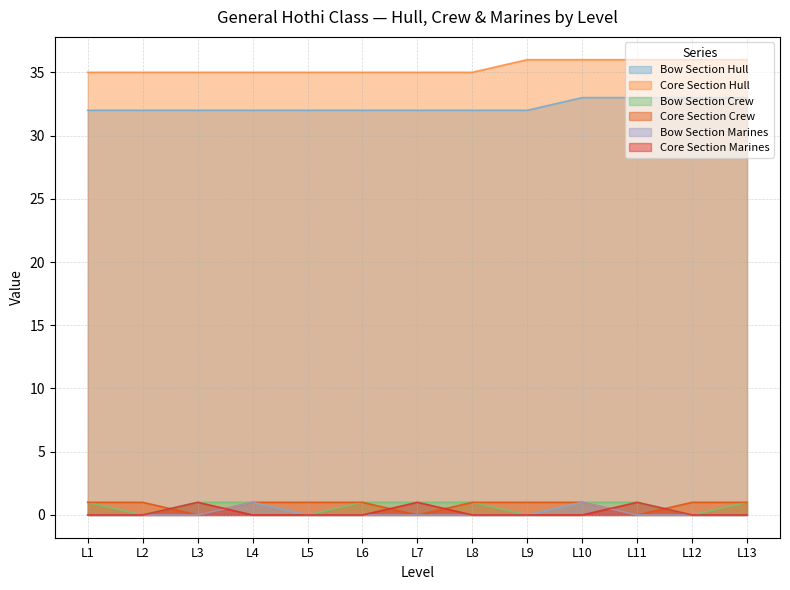

Which series ends up on top after the final intersection of Core Section Marines and Bow Section Marines?

Core Section Marines